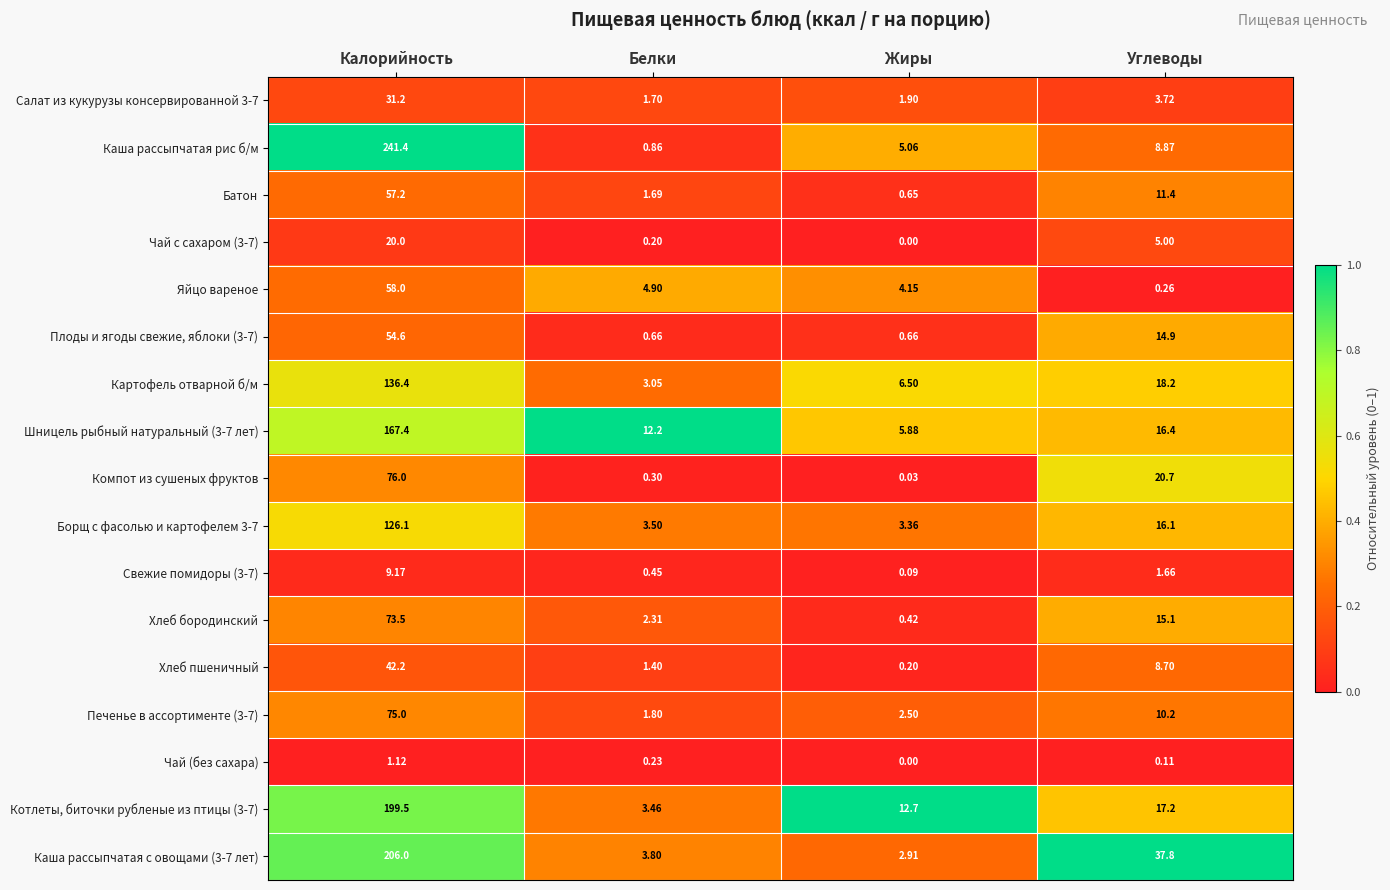

Which series has the largest total across all categories?

Каша рассыпчатая рис б/м